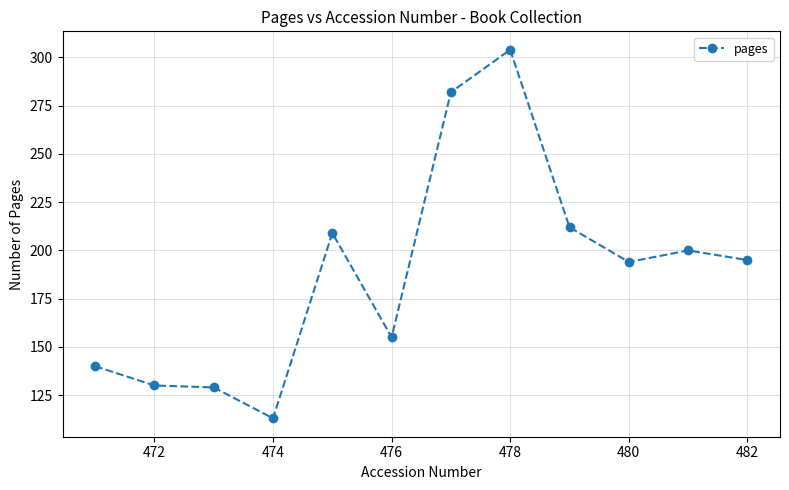

What is the value of the 3rd point from the left?

129